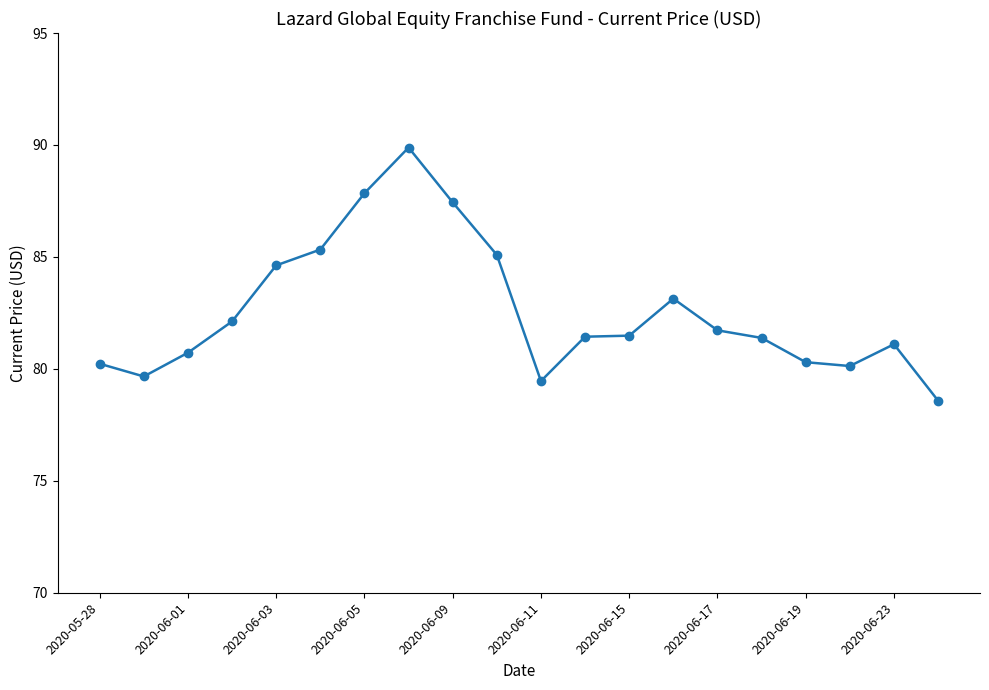

True or false: the data has more than 0 interior local peaks.

True